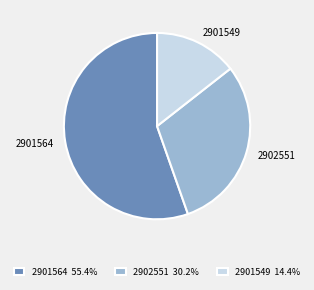

The 2901549 slice represents 14% of the pie. True or false?

True